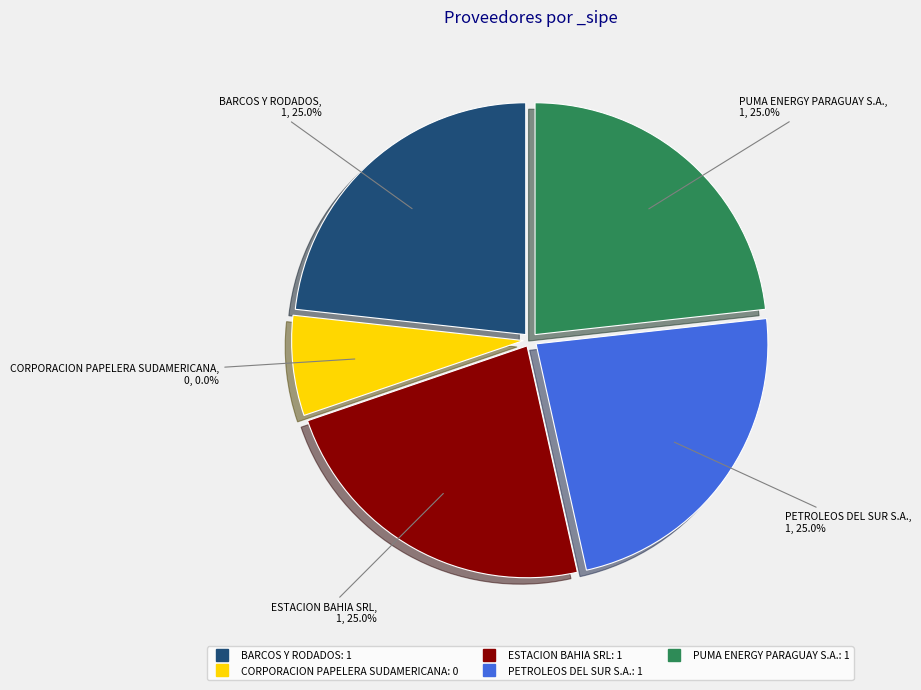

Rank the categories by value from lowest to highest.

CORPORACION PAPELERA SUDAMERICANA, BARCOS Y RODADOS, ESTACION BAHIA SRL, PETROLEOS DEL SUR S.A., PUMA ENERGY PARAGUAY S.A.